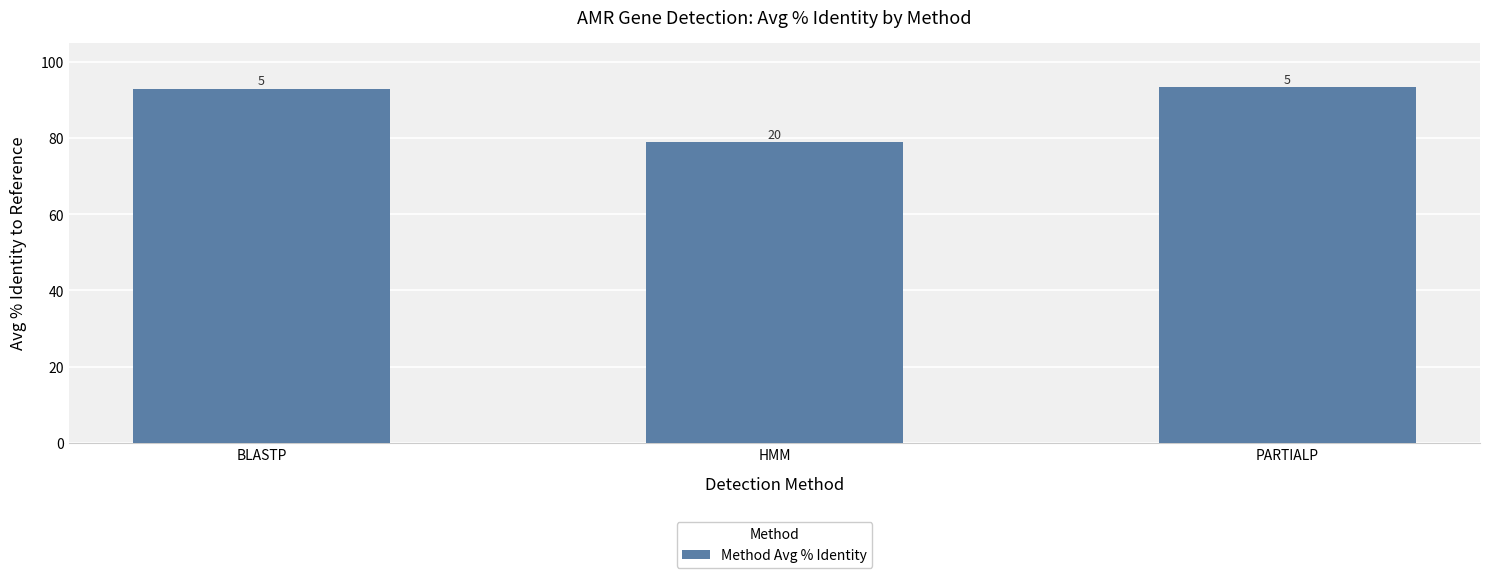

How many bars are there in total?

3